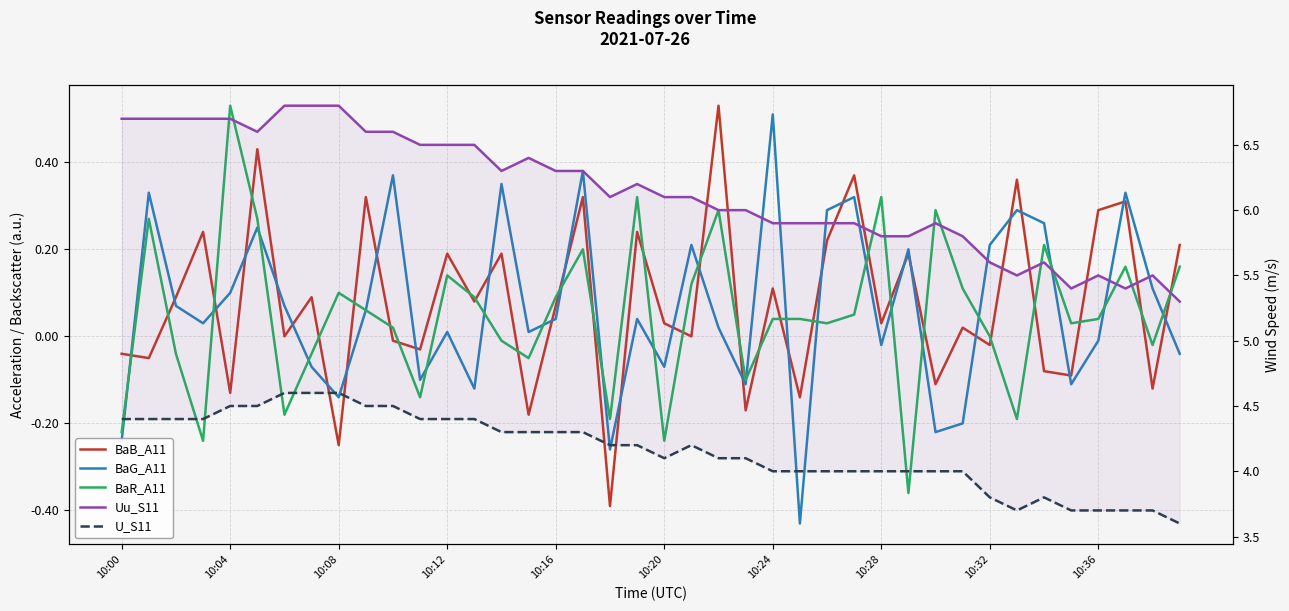

Is it true that Uu_S11 equals 3.9 at 27?

False